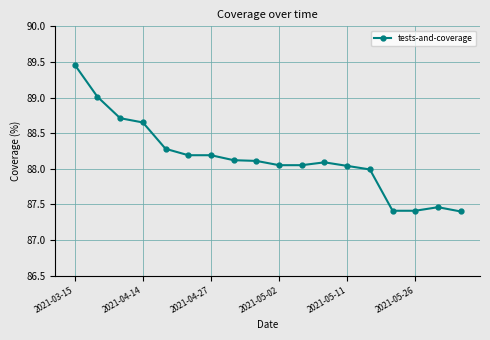

What is the average value?

88.1